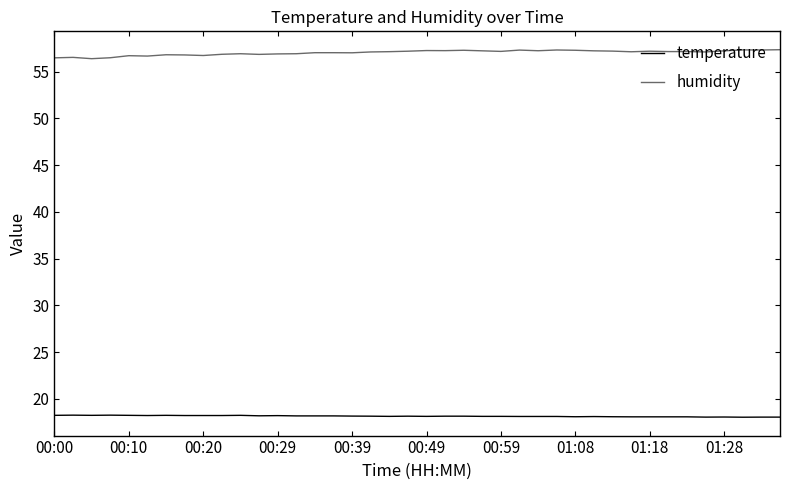

How many distinct data groups are displayed?

2